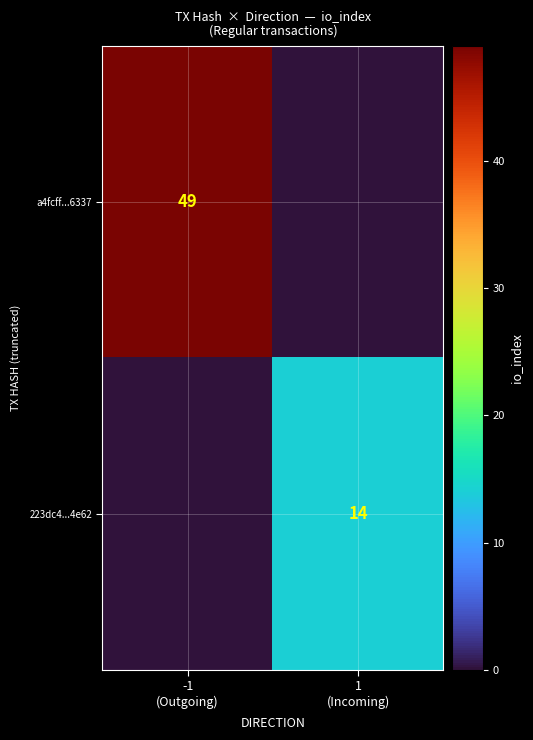

The 223dc4...4e62 series shows -8 at -1 (Outgoing). True or false?

False